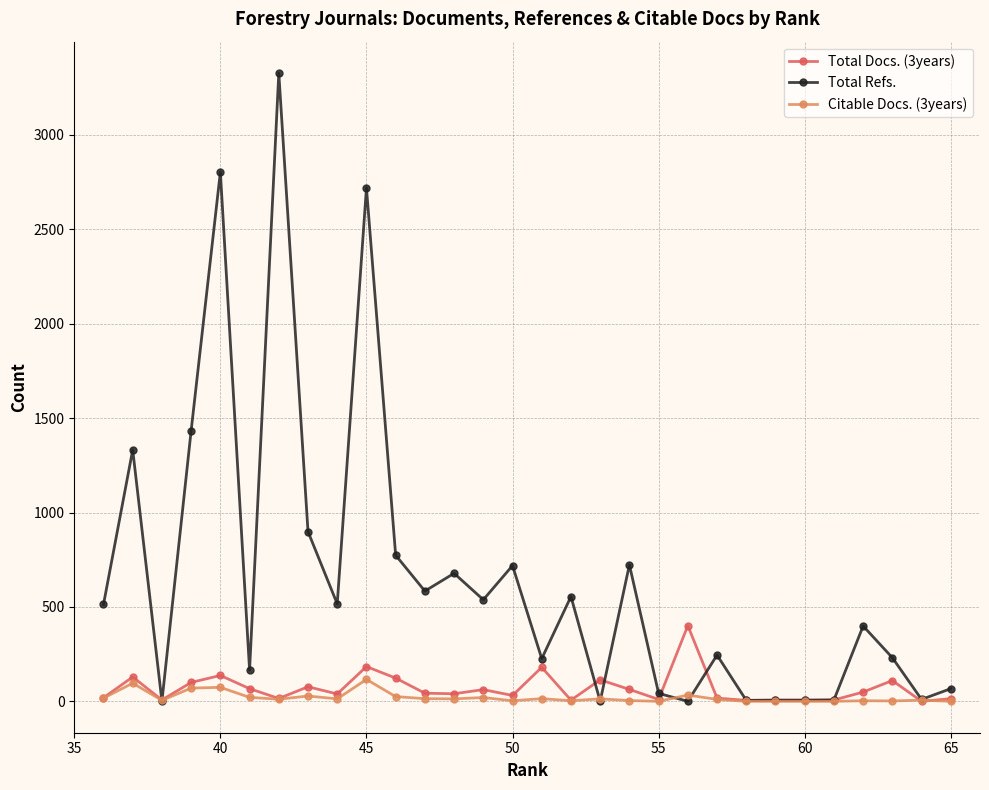

Which series has the largest total across all categories?

Total Refs.